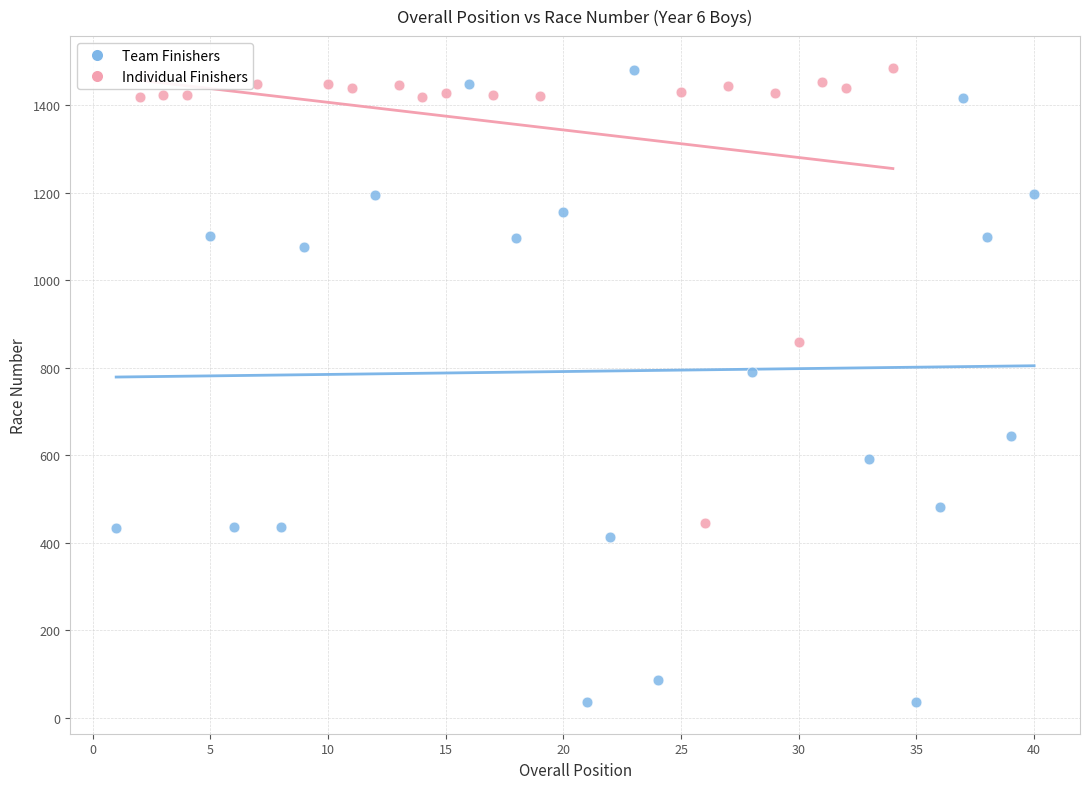

Which series reaches the minimum Y coordinate?

Team Finishers